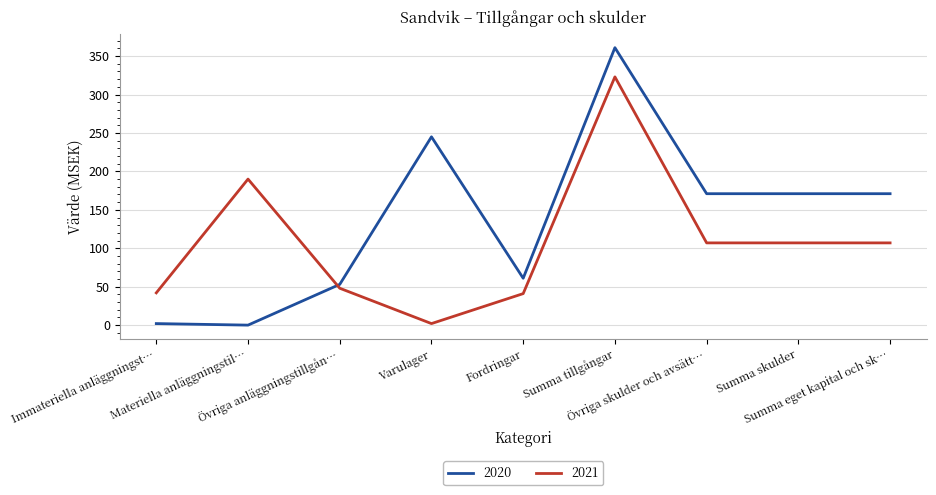

What is the difference between the maximum and minimum values in the 2020 series?

361